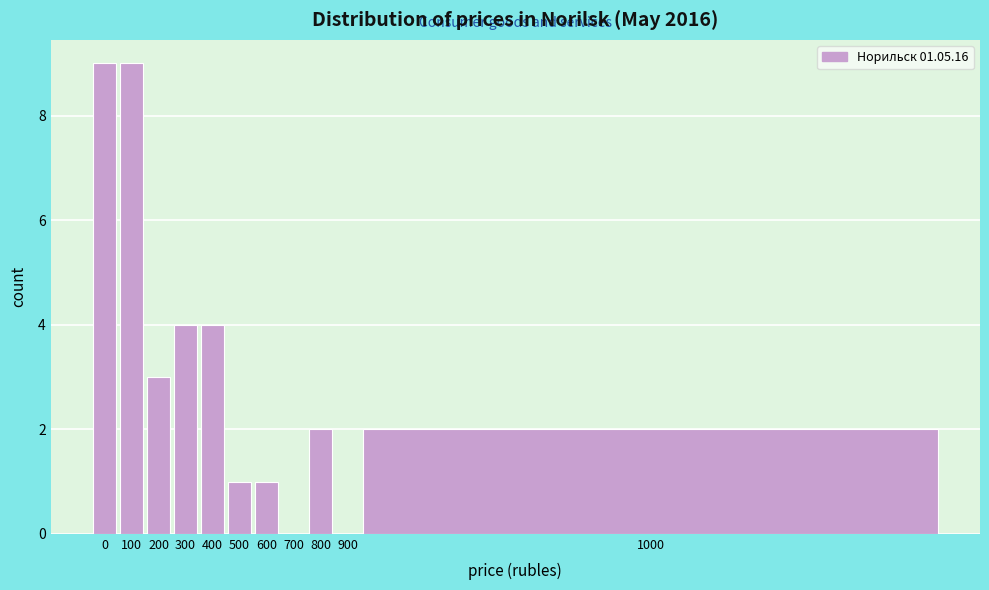

Reading left to right, transcribe all the data shown in this chart.

0=9	100=9	200=3	300=4	400=4	500=1	600=1	700=0	800=2	900=0	1000=2